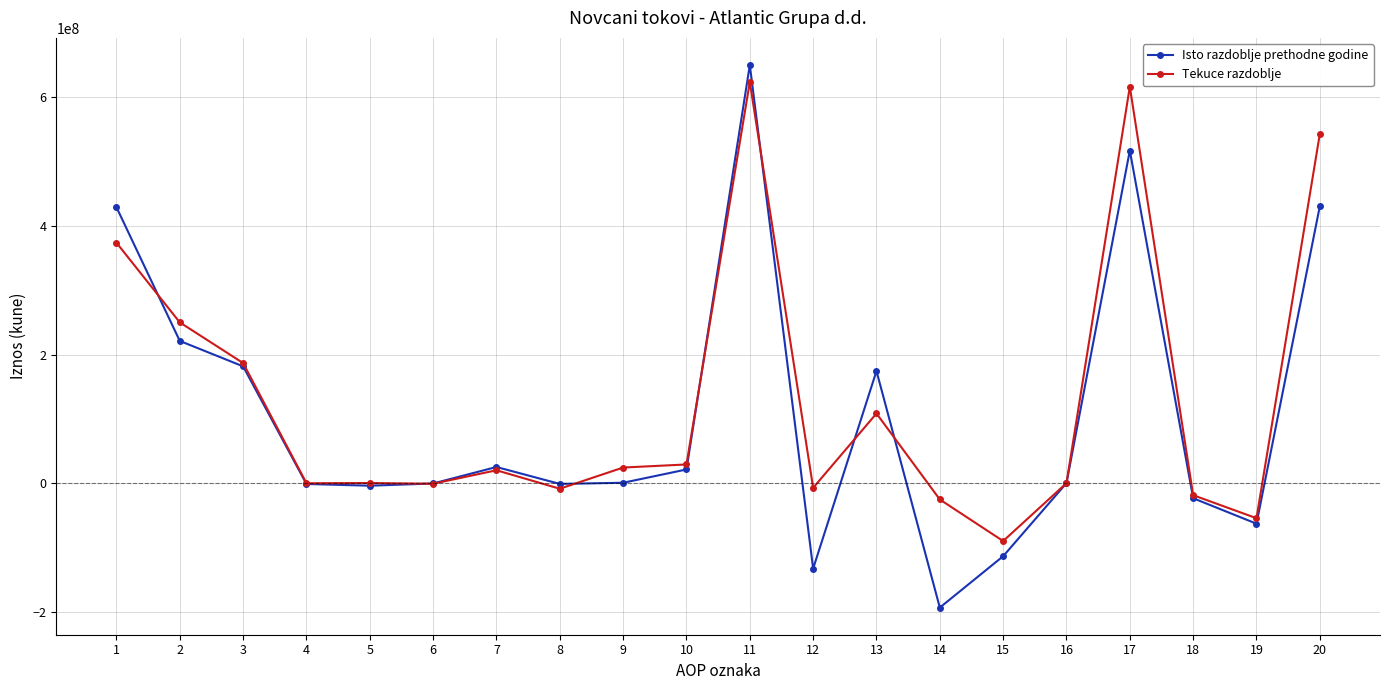

What is the difference between the second highest and second lowest values in the Isto razdoblje prethodne godine series?

650207983